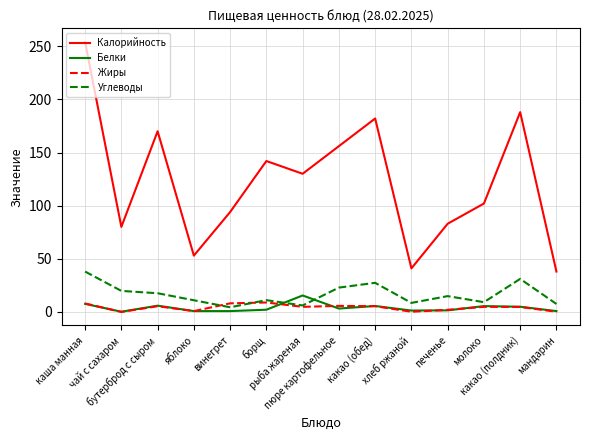

Which series ends up on top after the final intersection of Жиры and Углеводы?

Углеводы